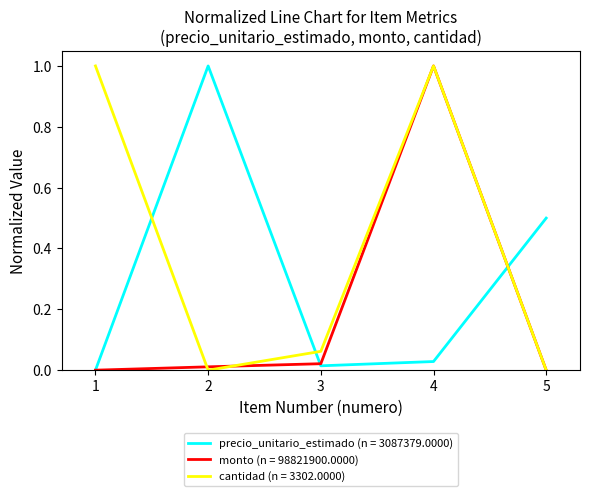

True or false: cantidad (n = 3302.0000) and precio_unitario_estimado (n = 3087379.0000) cross at least once.

True